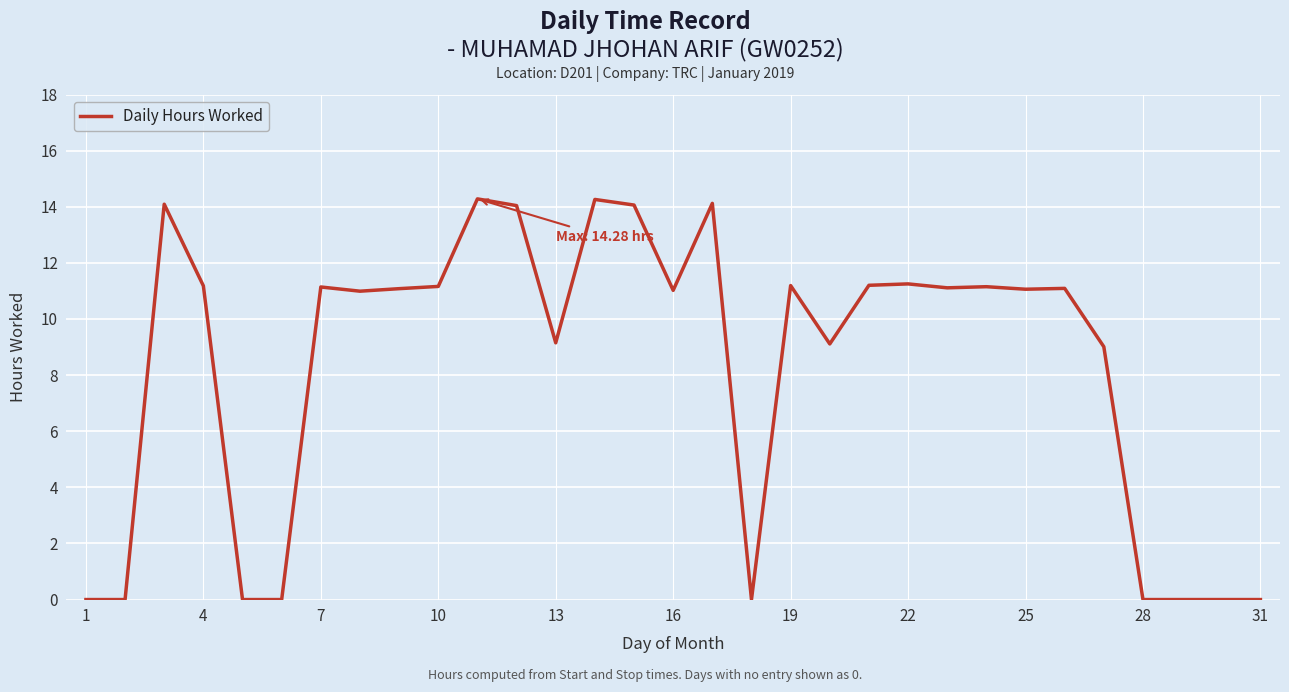

What is the greatest value displayed?

14.3